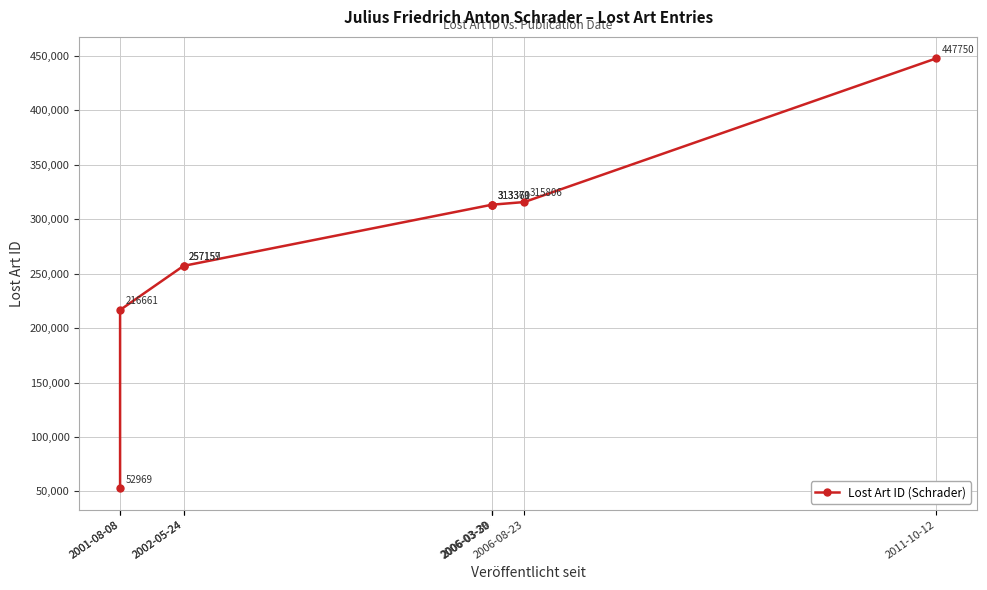

Reading right to left, transcribe all the data shown in this chart.

2011-10-12=447750	2006-08-23=315806	2006-03-30=313371	2006-03-30=313370	2006-03-29=313369	2002-05-24=257157	2002-05-24=257159	2001-08-08=216661	2001-08-08=52969